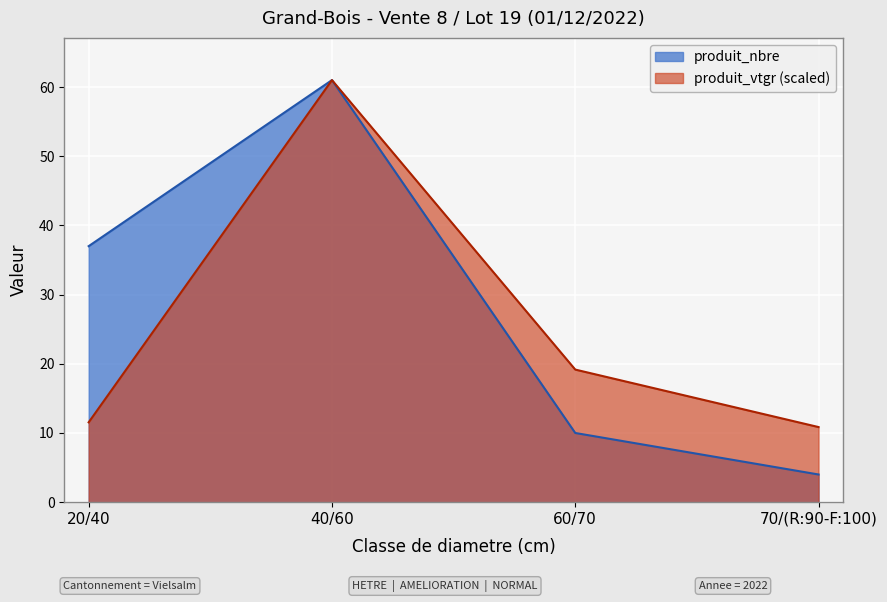

What is the label of the 2nd point from the right?

60/70